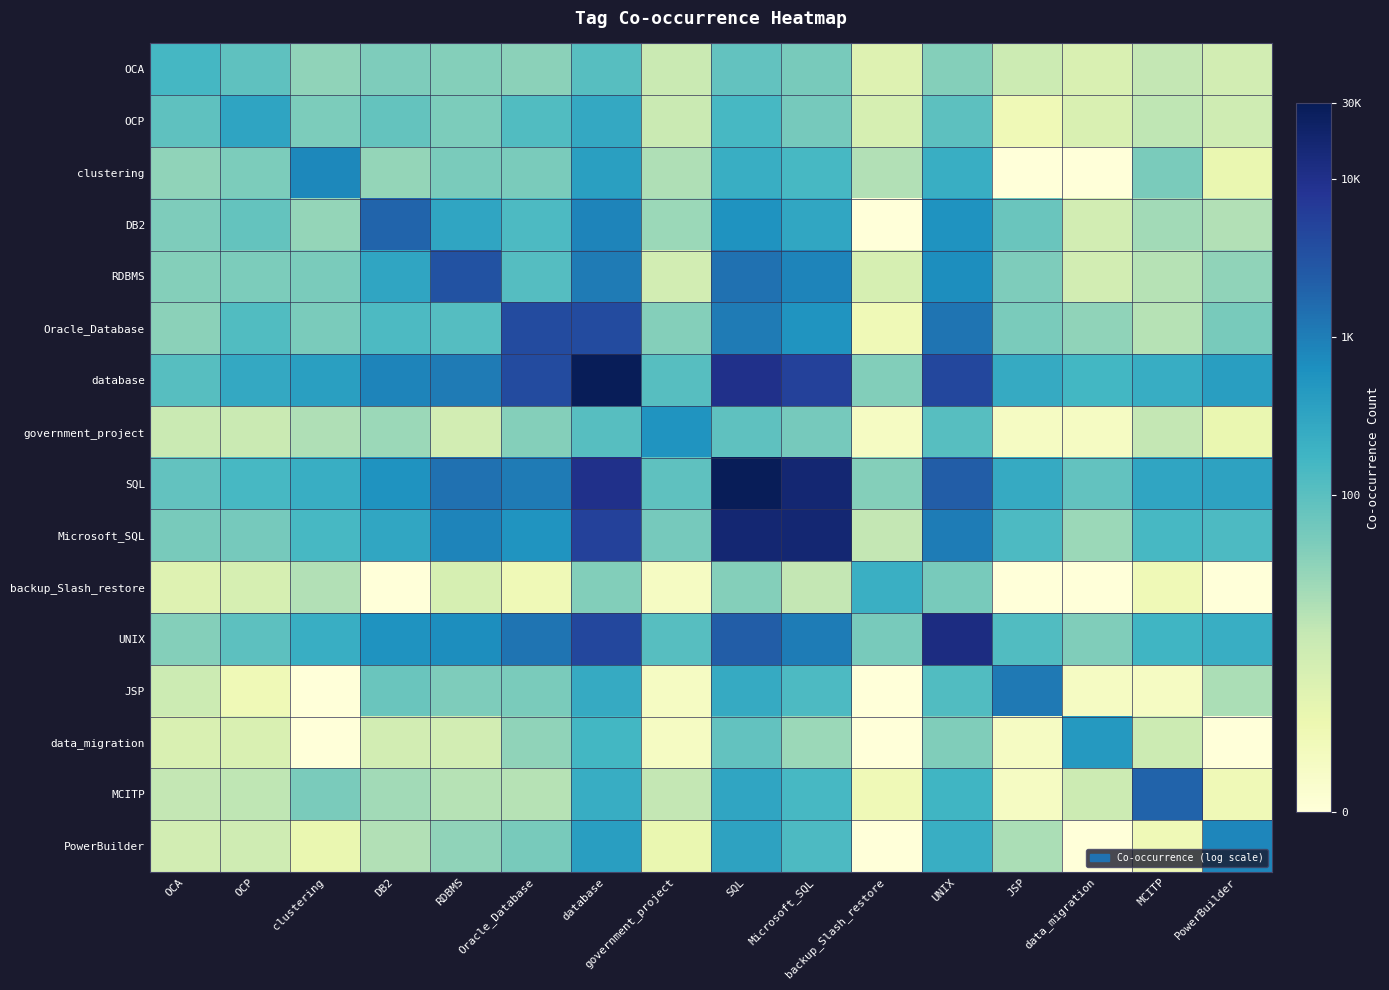

Count the number of data series in this chart.

16